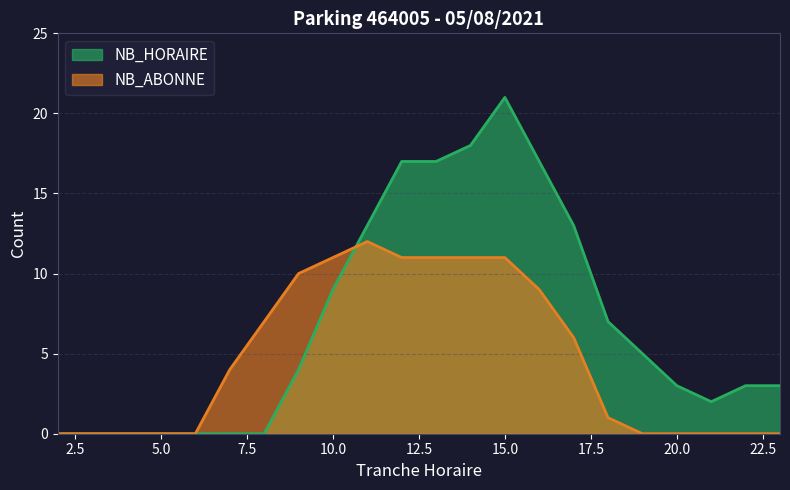

Between which two adjacent categories do NB_ABONNE and NB_HORAIRE first intersect?

10 and 11